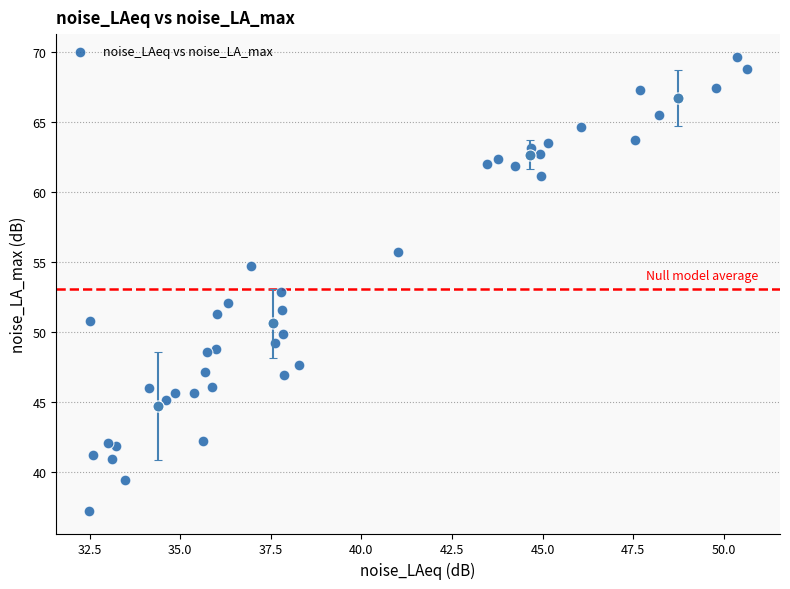

What is the range of X values (max minus min)?

18.1